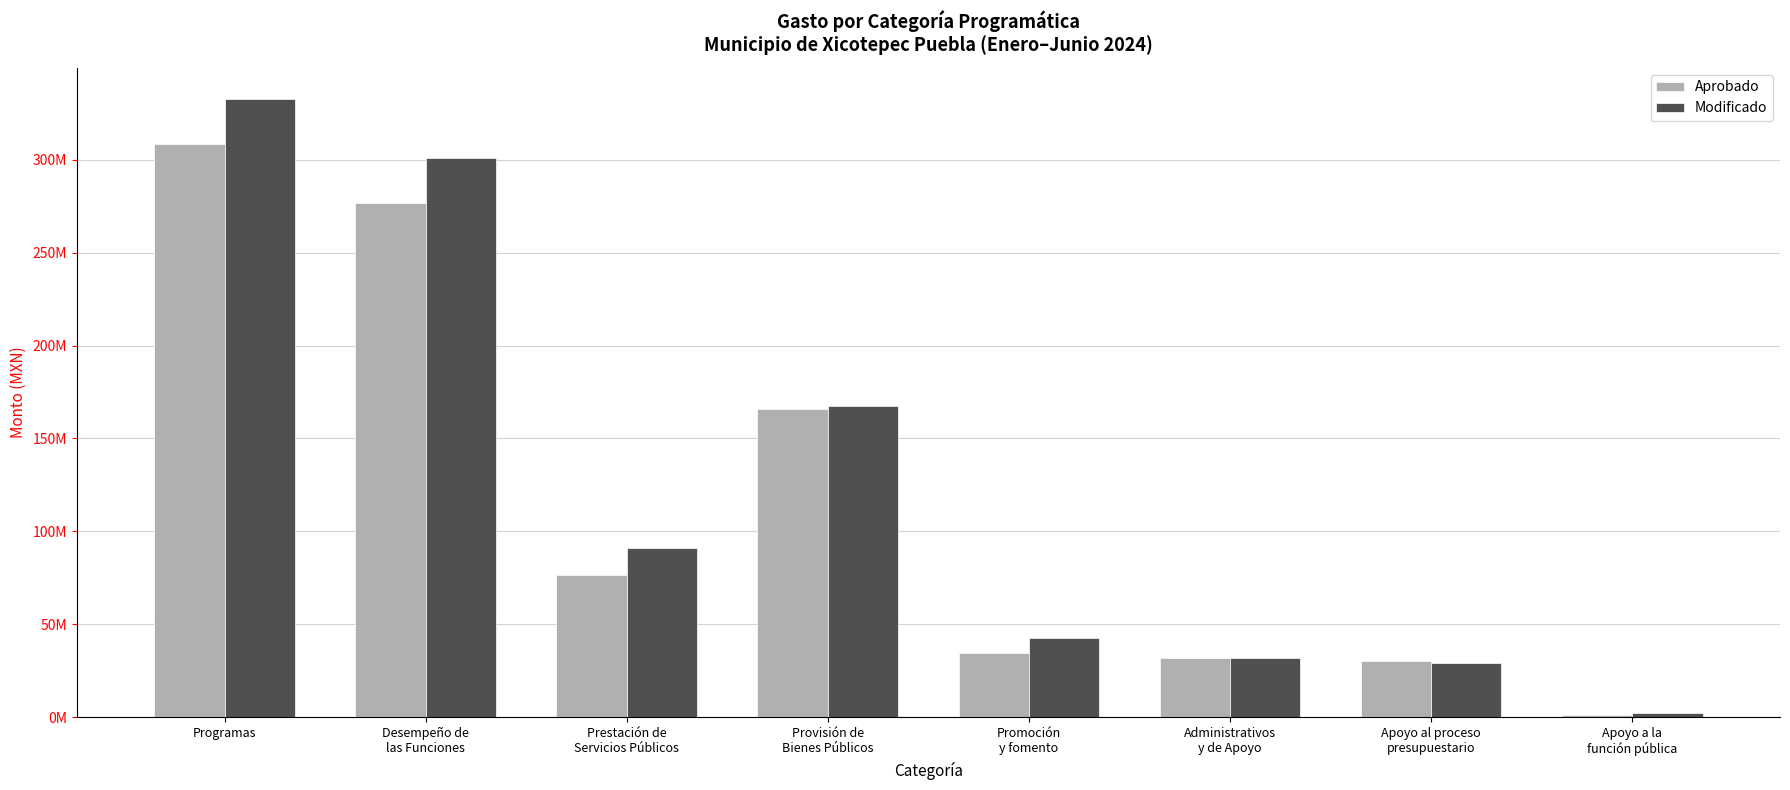

What is the smallest value displayed?

1177305.8